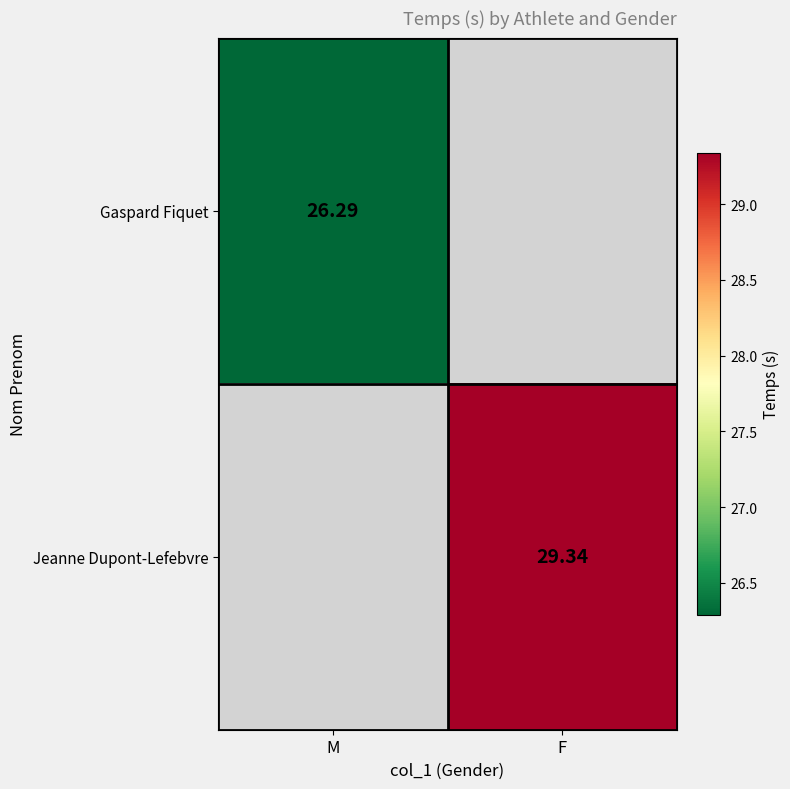

Is the value of Jeanne Dupont-Lefebvre at F greater than the value of Gaspard Fiquet at M?

Yes